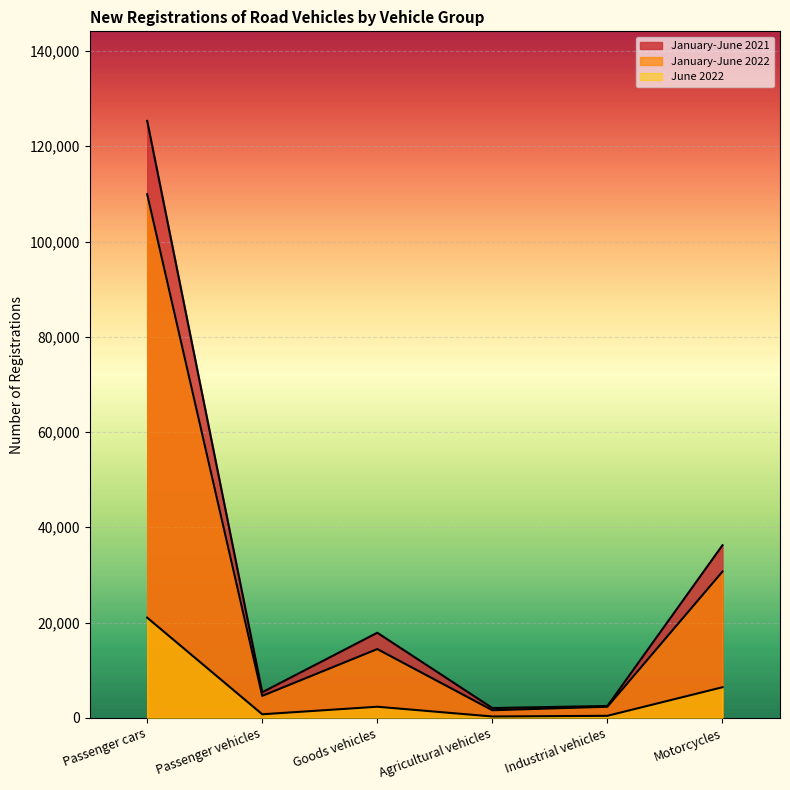

How many data points in January-June 2022 are less than 14427?

3